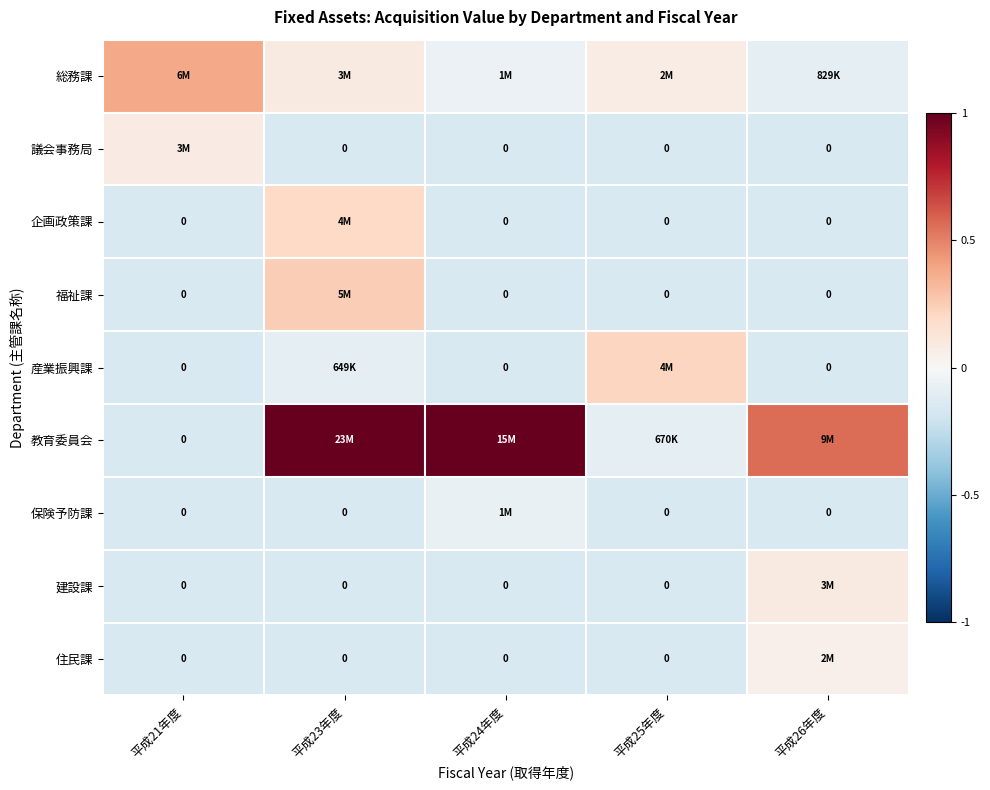

How many data points does each series have?

5